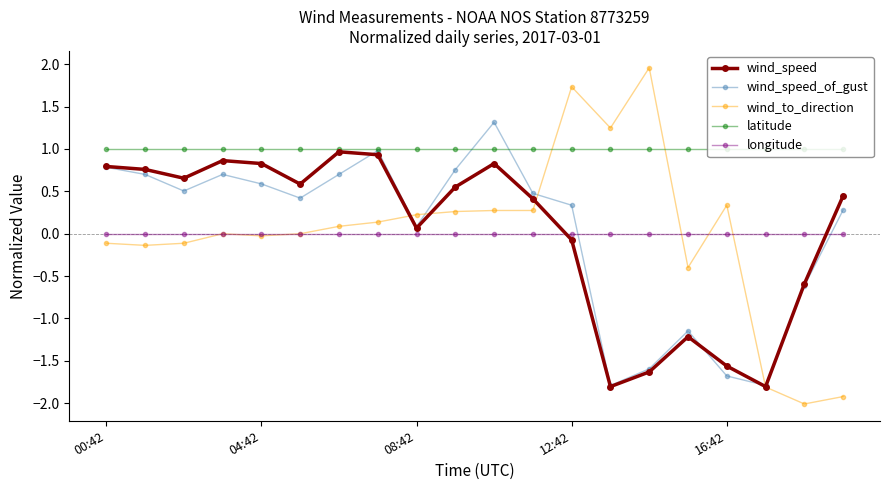

How many values in wind_speed are above zero?

13